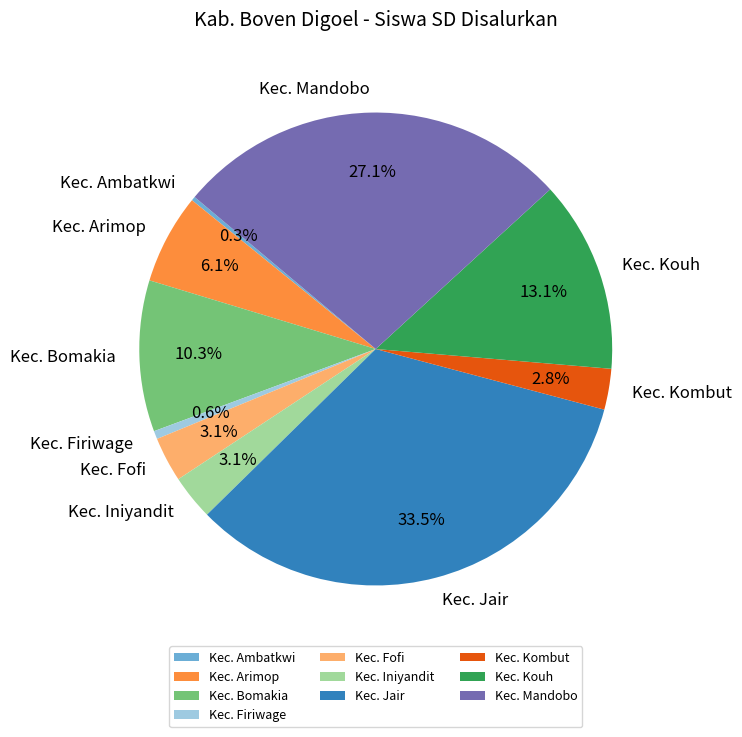

The Kec. Firiwage slice represents 11% of the pie. True or false?

False